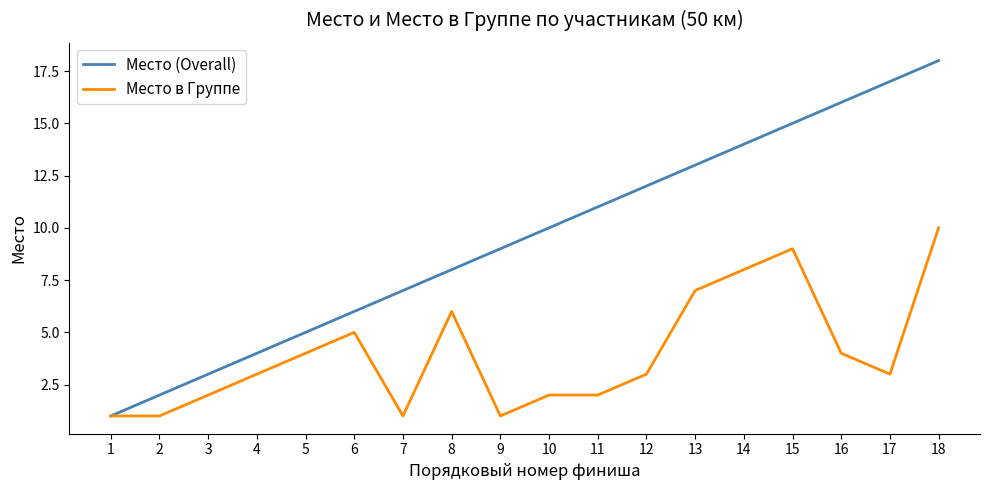

At 6, list the series in order from largest to smallest.

Место (Overall), Место в Группе